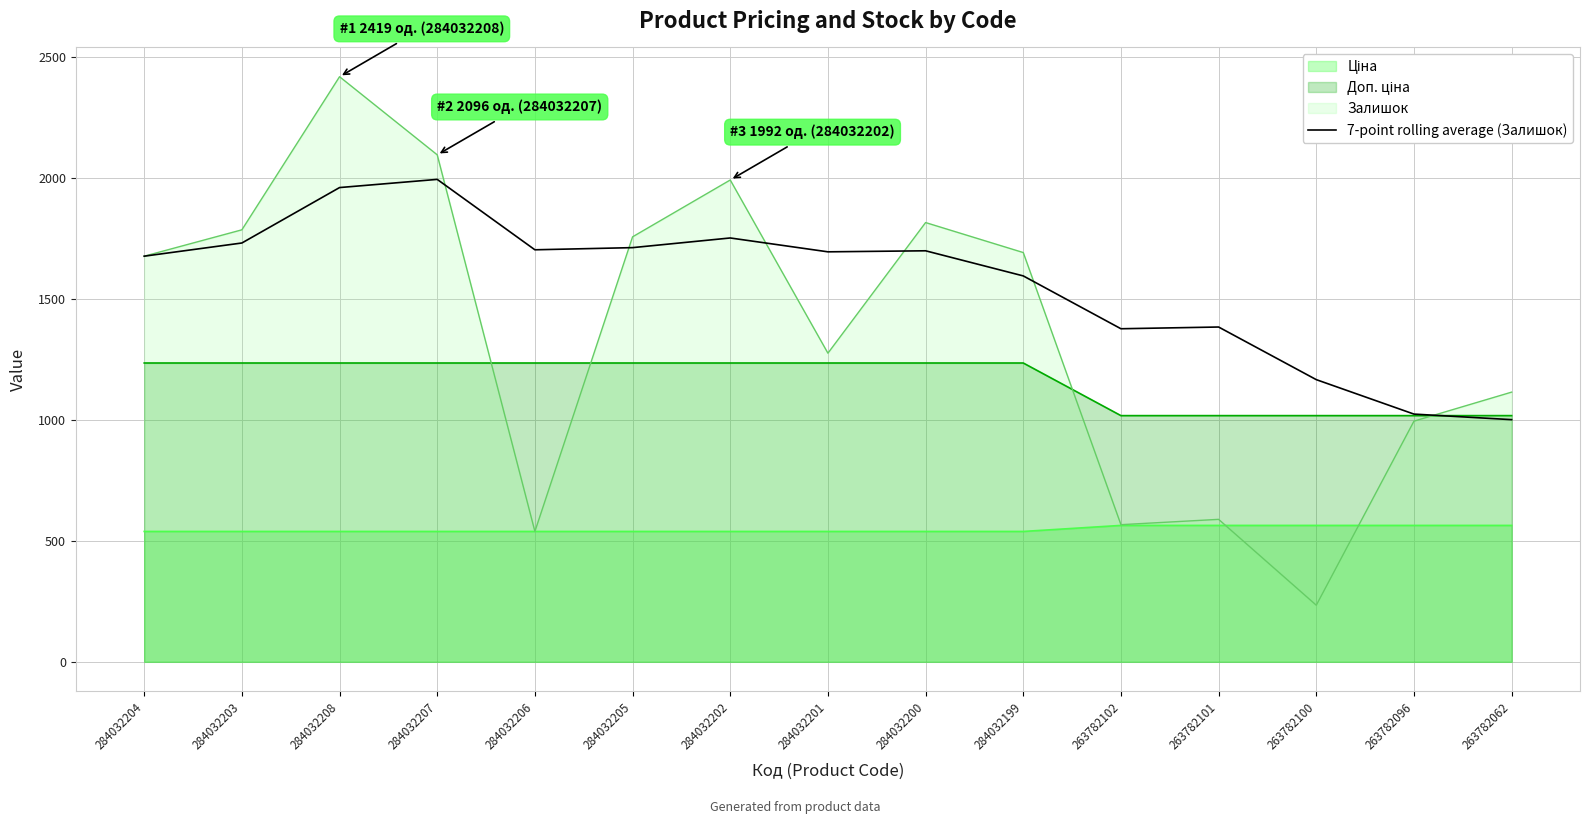

Which series has the widest spread of values?

Залишок